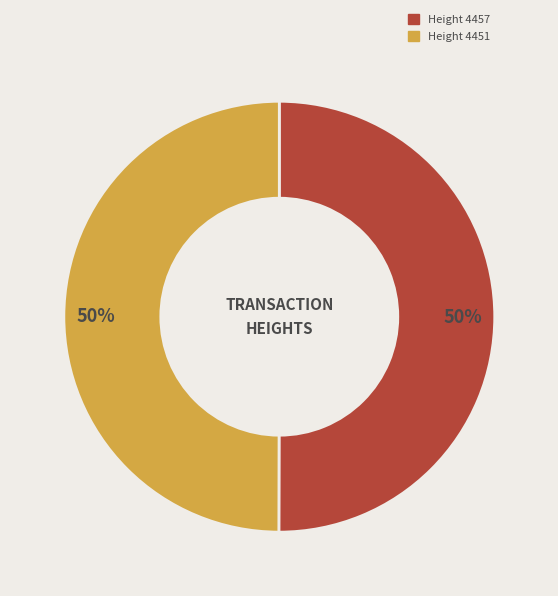

To the nearest percent, what is the average slice percentage?

50%